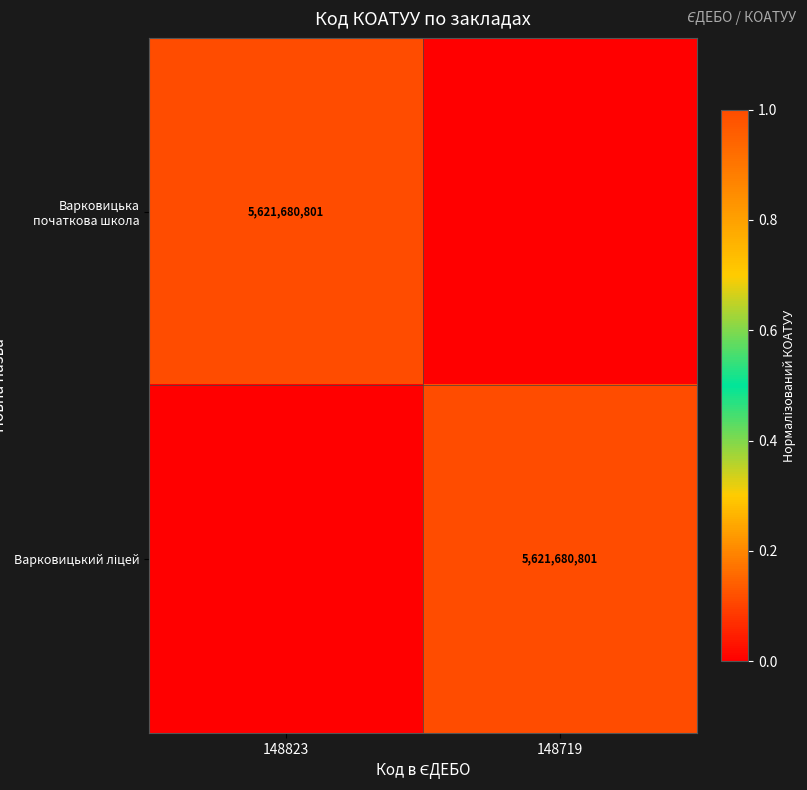

What is the greatest value displayed?

1